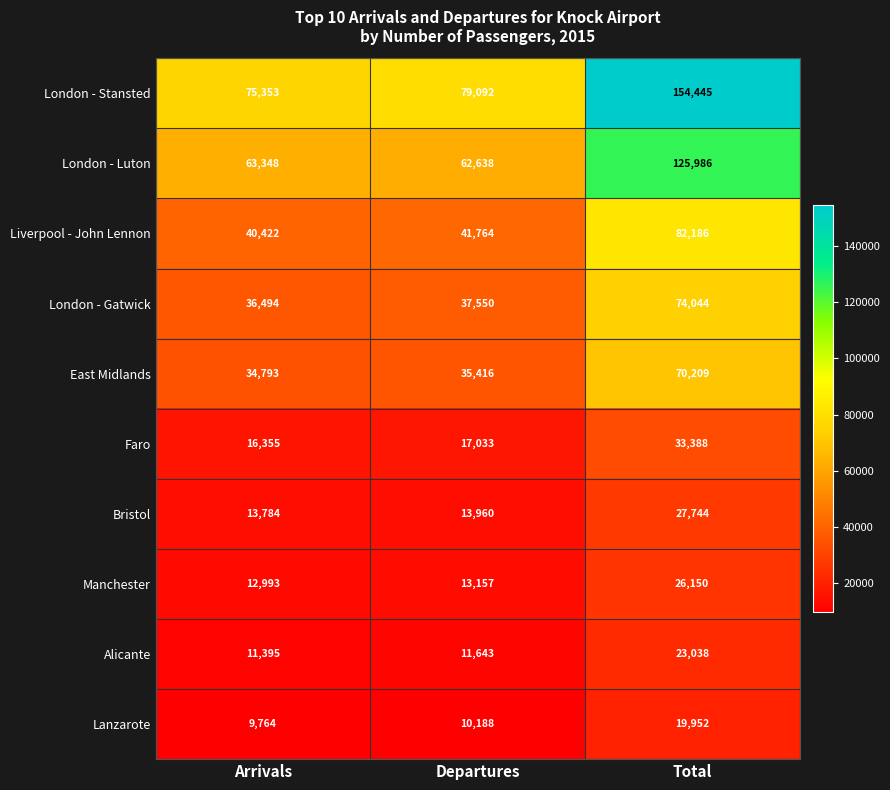

The value of Faro at Total is 33388. True or false?

True